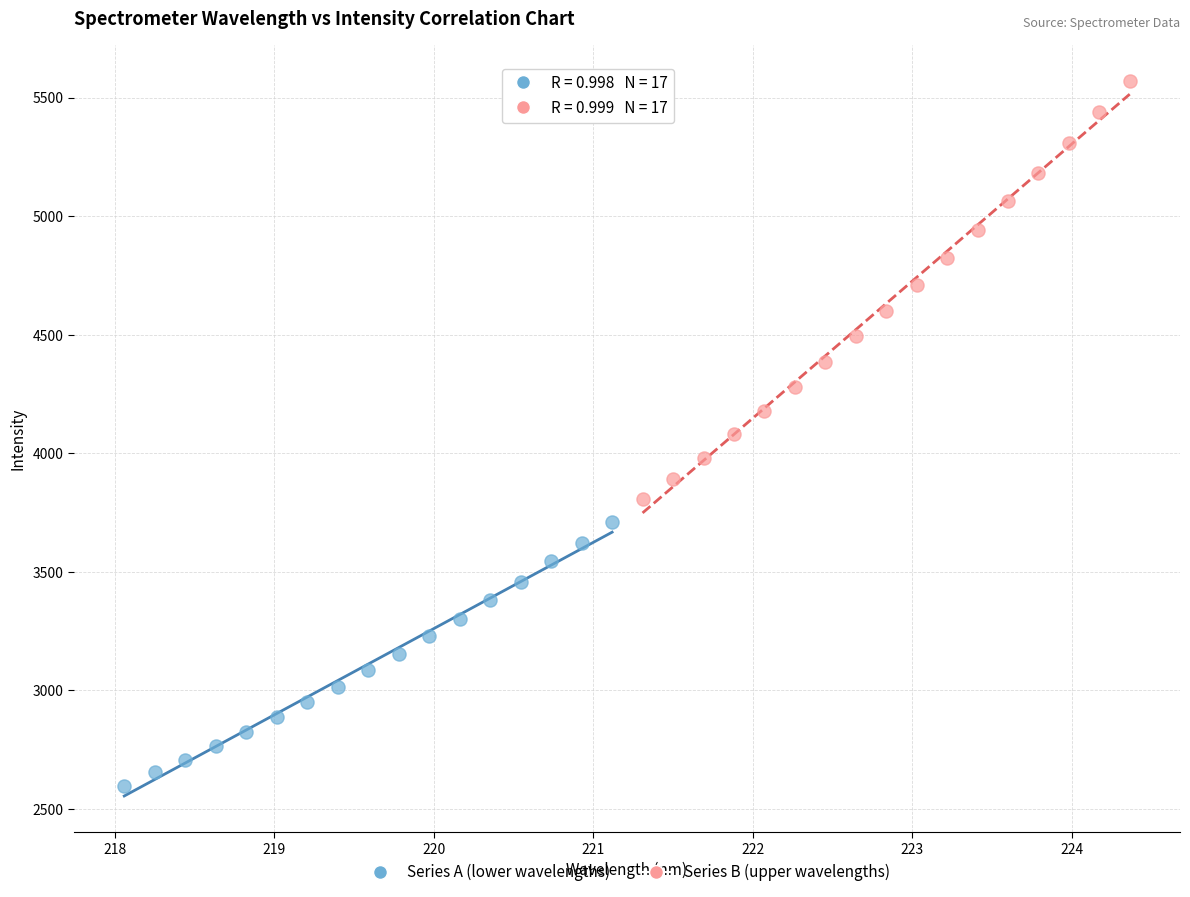

Which series reaches the minimum Y coordinate?

Series A (lower wavelengths)